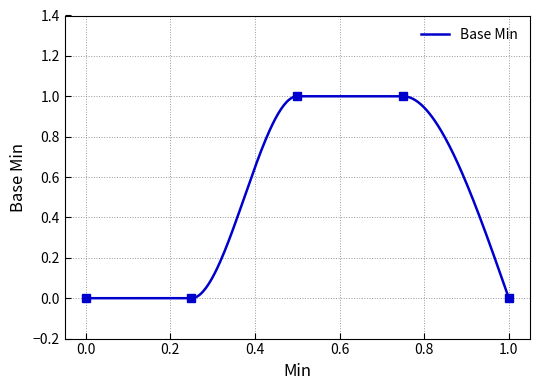

List the labels in order of value, largest first.

1, 1, 0, 0, 0